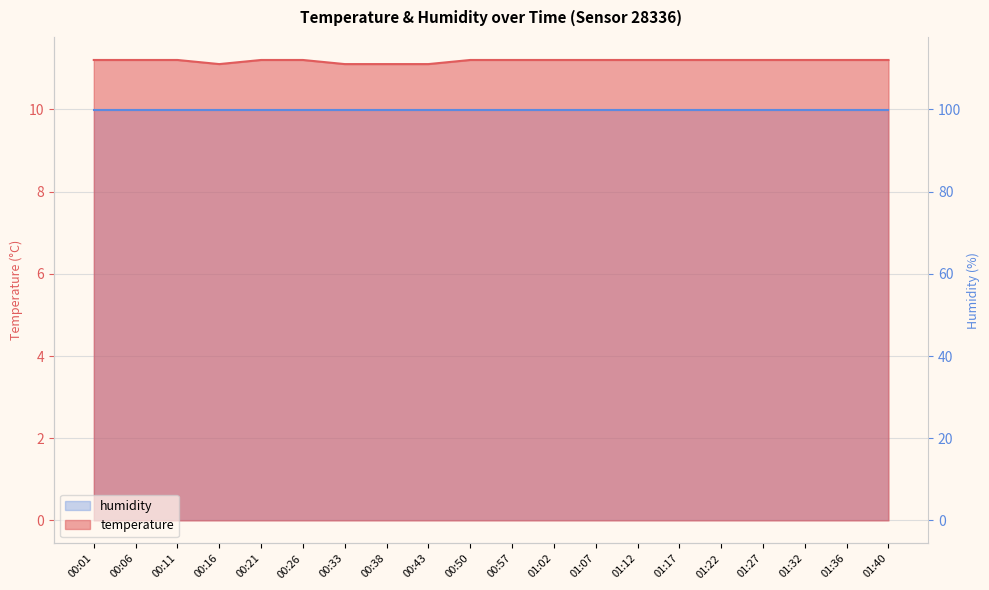

What is the value of the 15th point from the left?

11.2